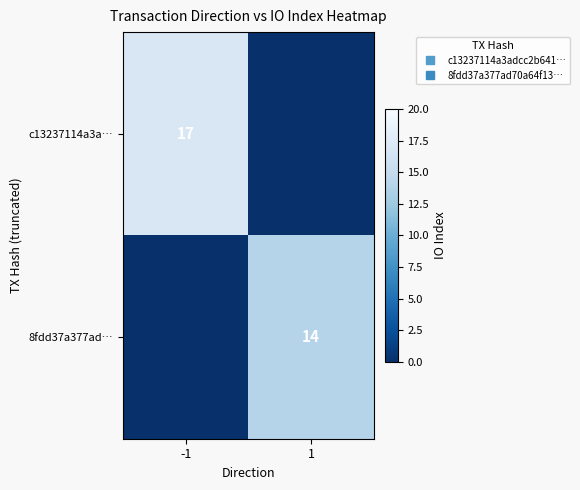

True or false: c13237114a3a… has a value of 0 at 1.

True